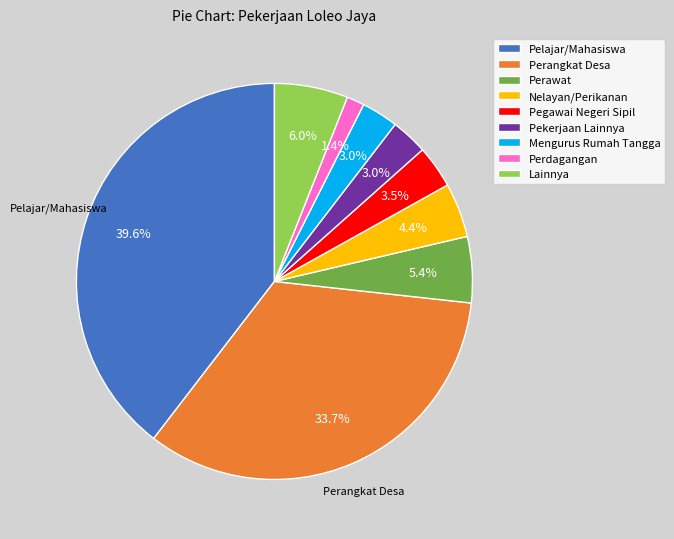

To the nearest percent, what portion does Pelajar/Mahasiswa represent?

40%